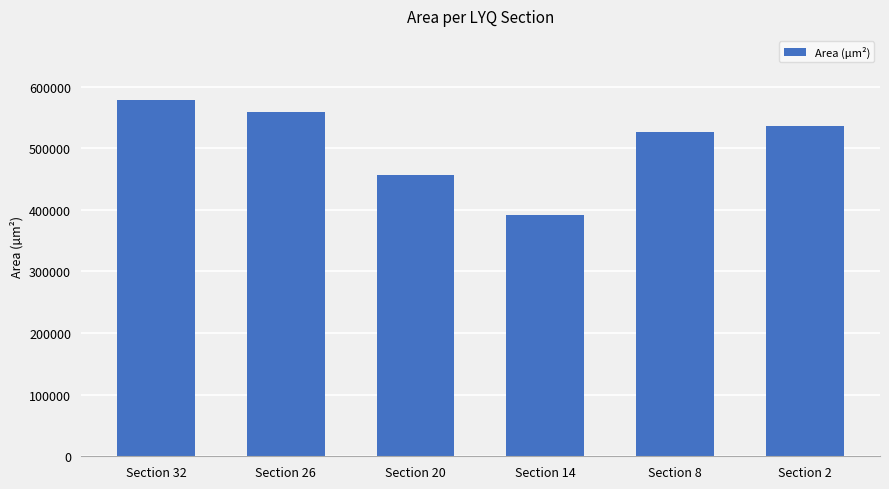

The value at Section 8 is 526559. True or false?

True